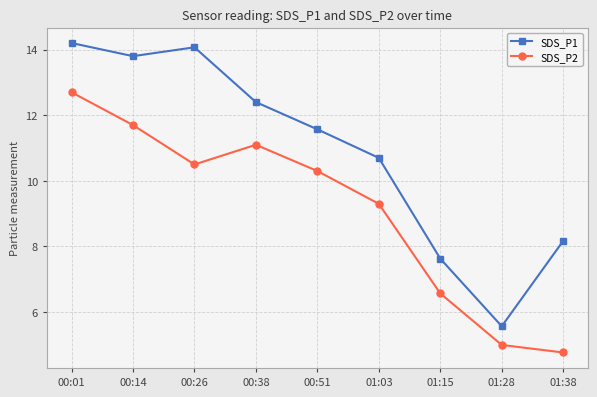

What position from the right is 00:26?

7